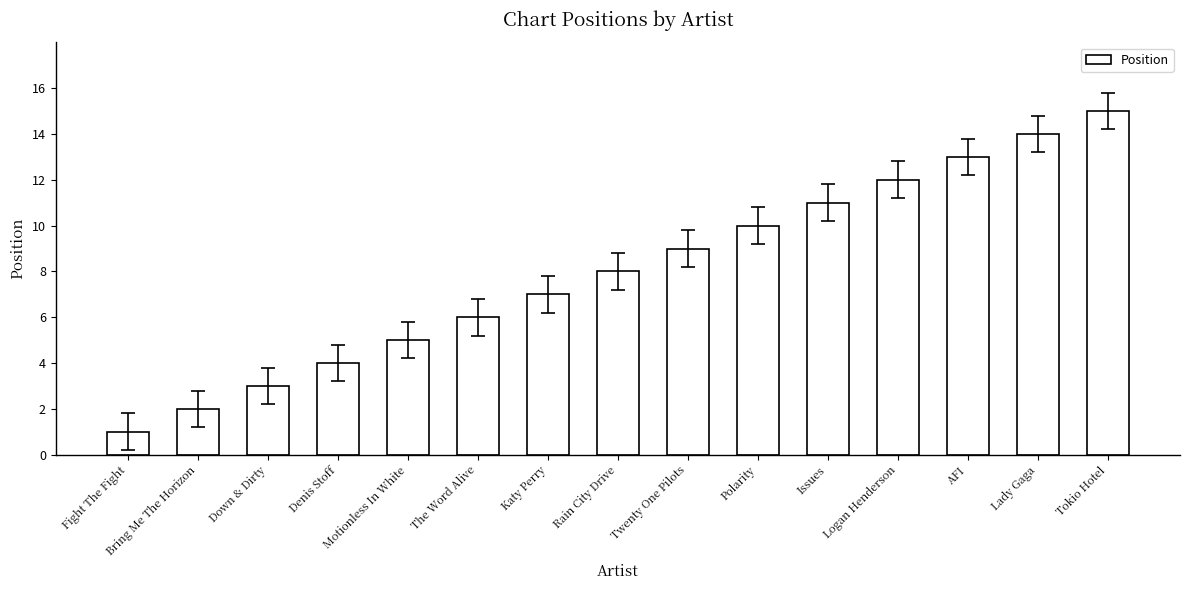

At which label is the value closest to 8?

Rain City Drive